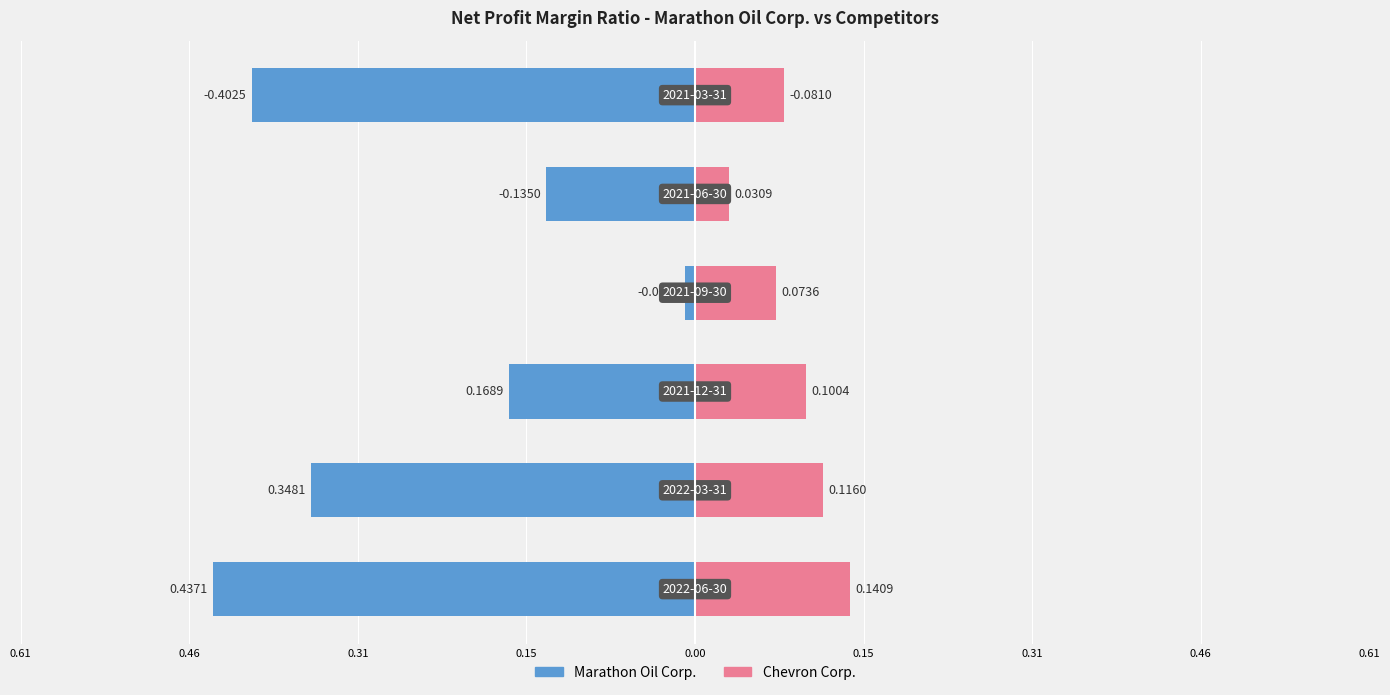

The value of Marathon Petroleum Corp. at 2021-03-31 is -0.0. True or false?

False